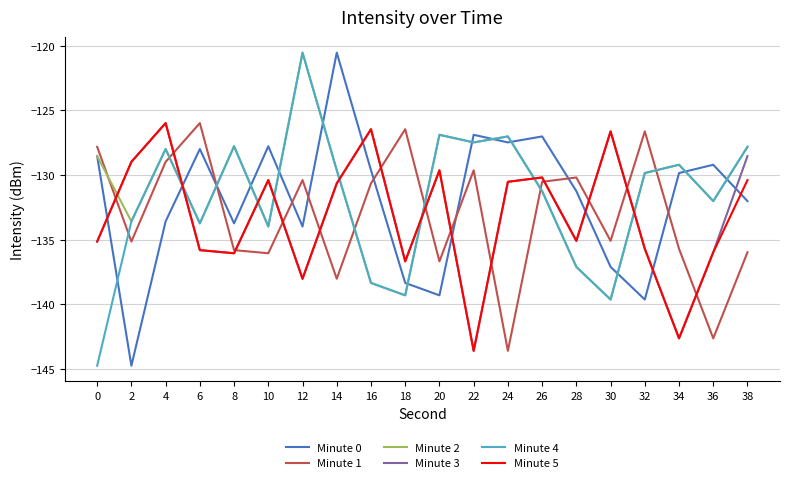

What is the minimum value shown in the chart?

-144.8